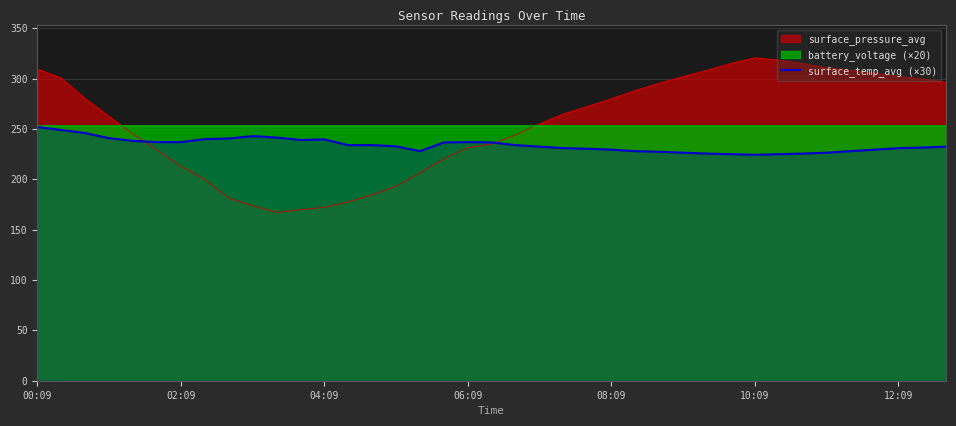

Approximately how many times larger is the value at 13 compared to 34?

1.0